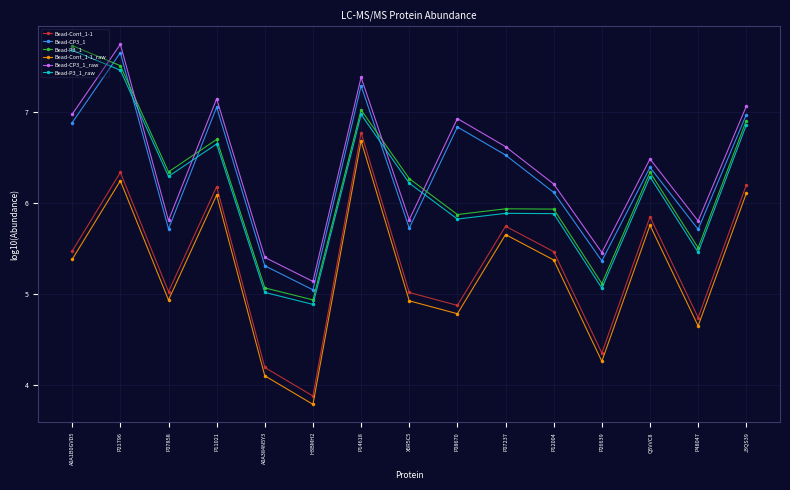

The Bead-P3_1 series shows 5.5 at P48047. True or false?

True